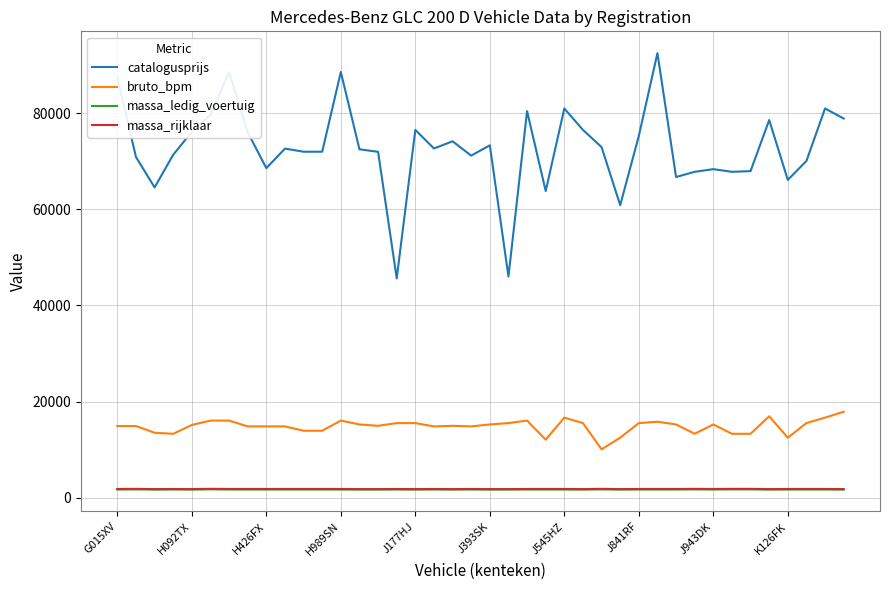

Which series has the widest spread of values?

catalogusprijs